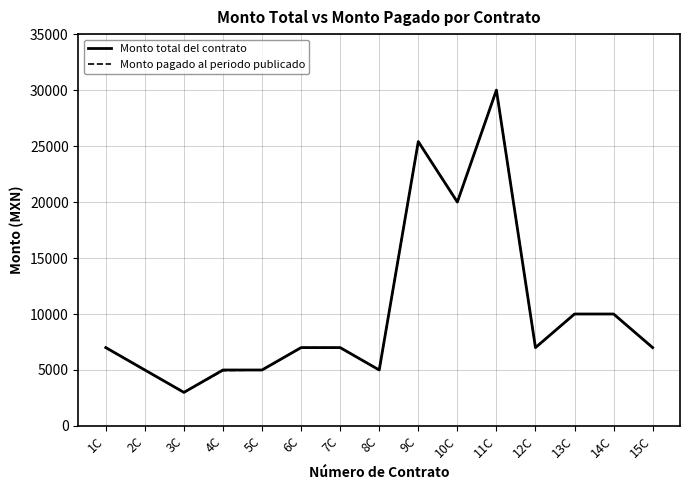

What is the smallest value displayed?

3000.0